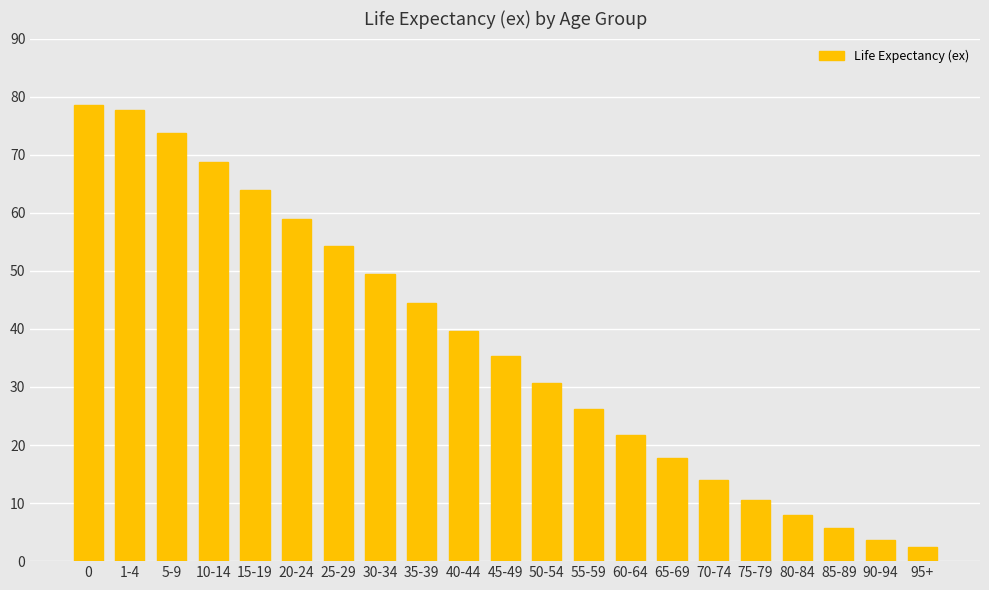

Reading left to right, transcribe all the data shown in this chart.

78.5	77.7	73.8	68.8	63.9	59.0	54.2	49.4	44.5	39.7	35.3	30.7	26.2	21.8	17.8	14.0	10.6	8.0	5.7	3.7	2.4